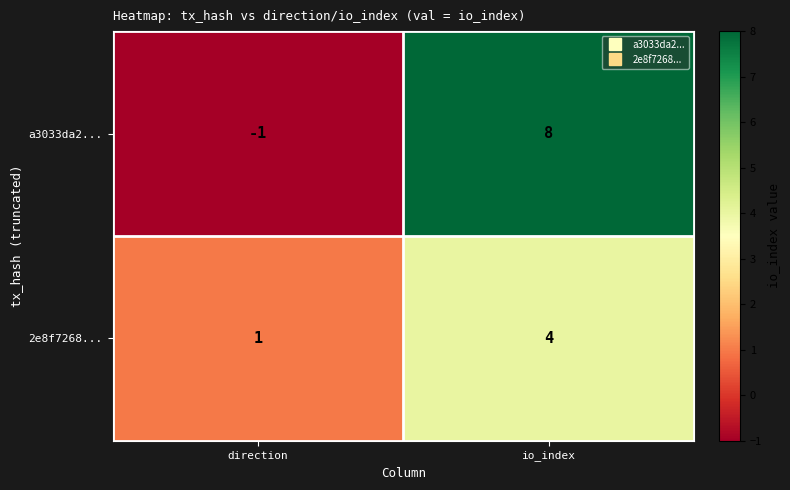

Between direction and io_index, which series saw the biggest shift?

a3033da2...